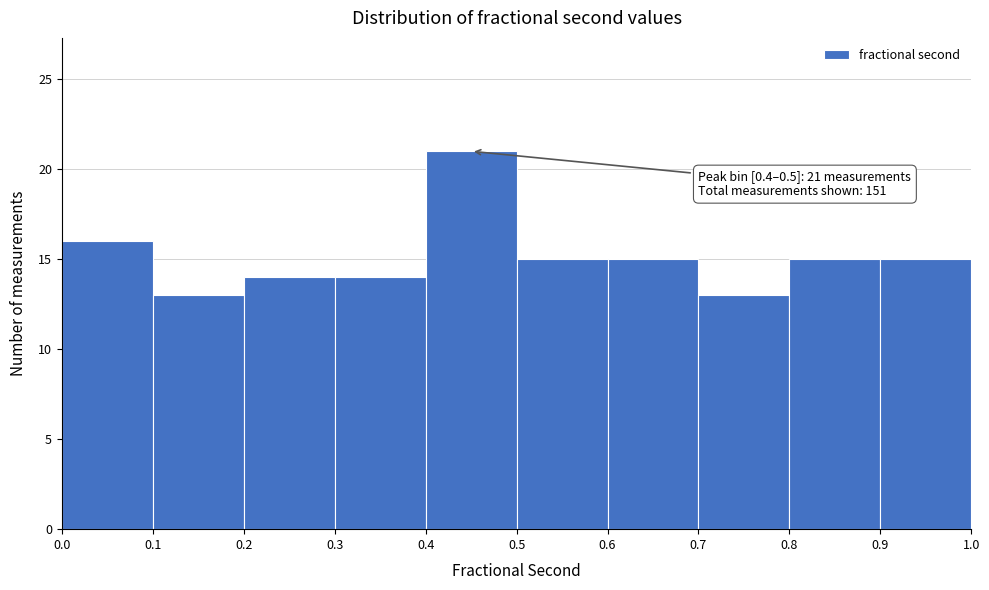

Over which range of the x-axis is the bar tallest?

0.4 to 0.5